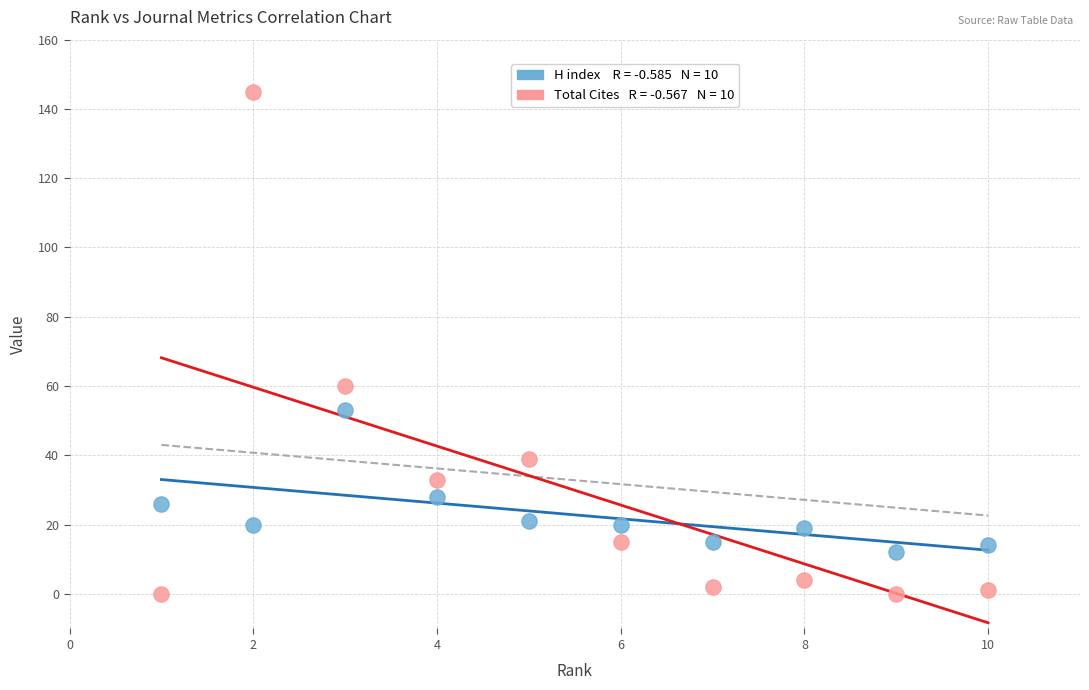

Across all data points, what is the range of X values (max minus min)?

9